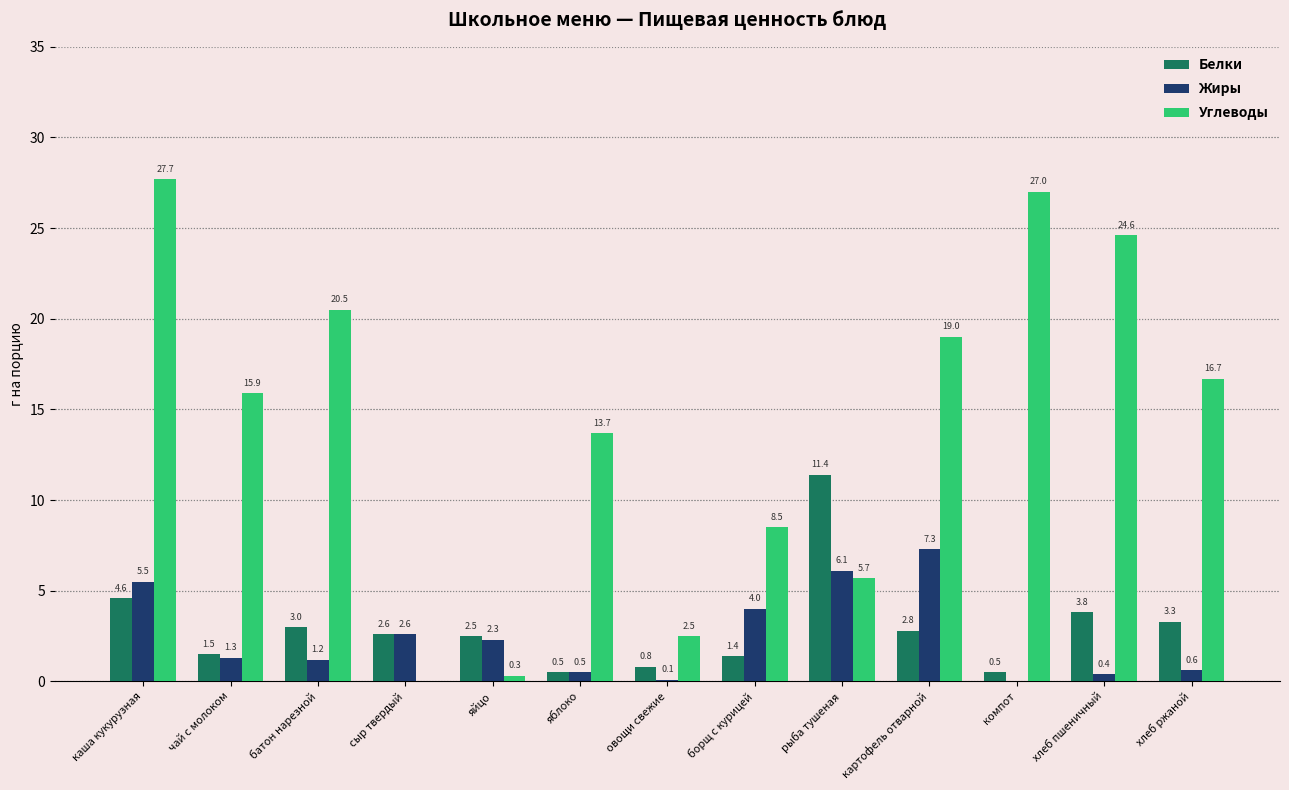

What is the total value across all series at хлеб ржаной?

20.6